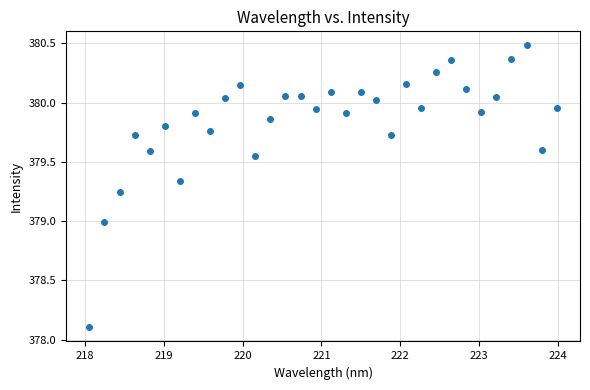

What is the range of Y values (max minus min)?

2.4